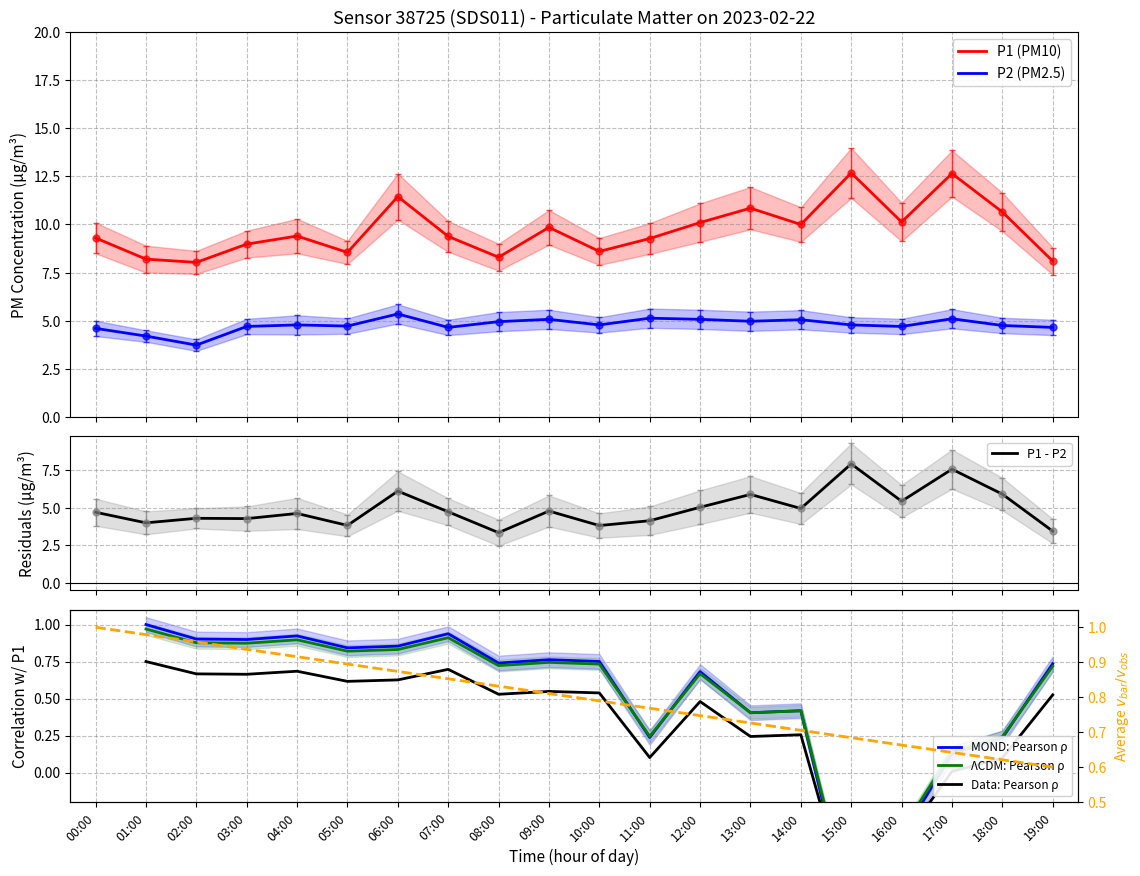

Where is P1 nearest to the value 10?

14:00